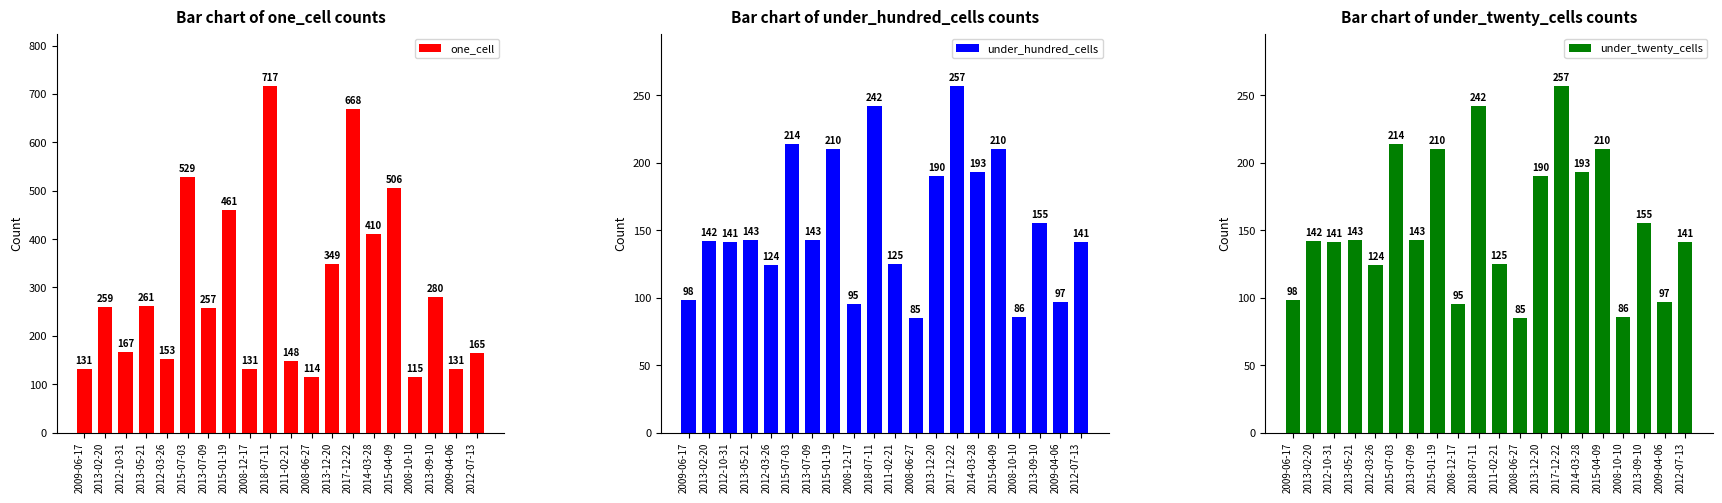

What is the spread (max minus min) of values at 2013-07-09?

114